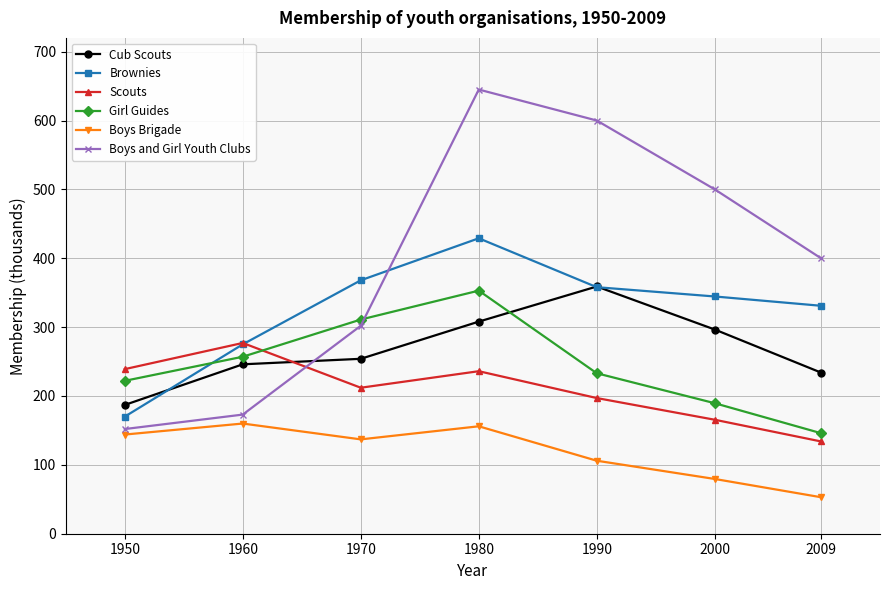

What is the difference between the highest and lowest values at 2000?

420.5